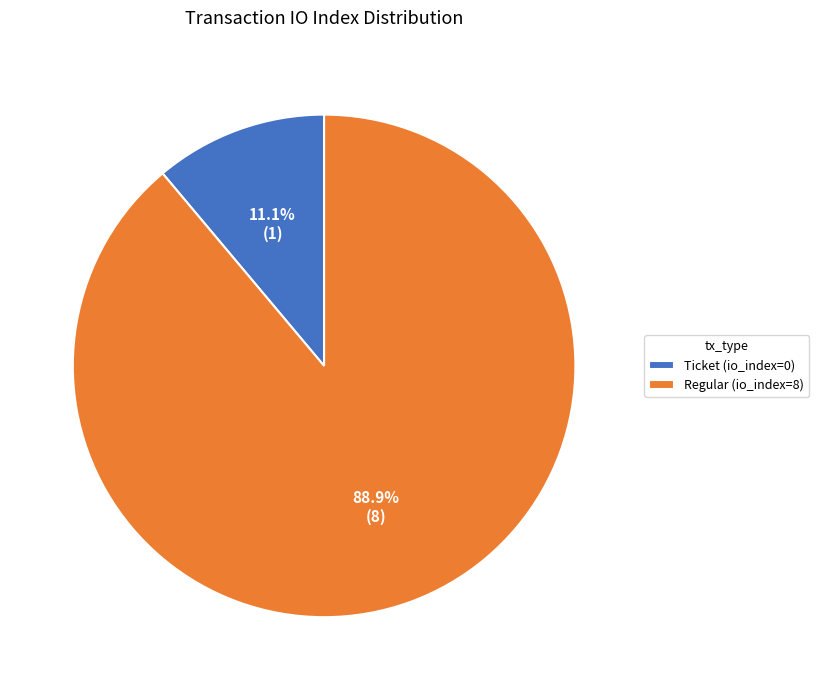

What is the largest slice in the pie chart?

Regular (io_index=8)